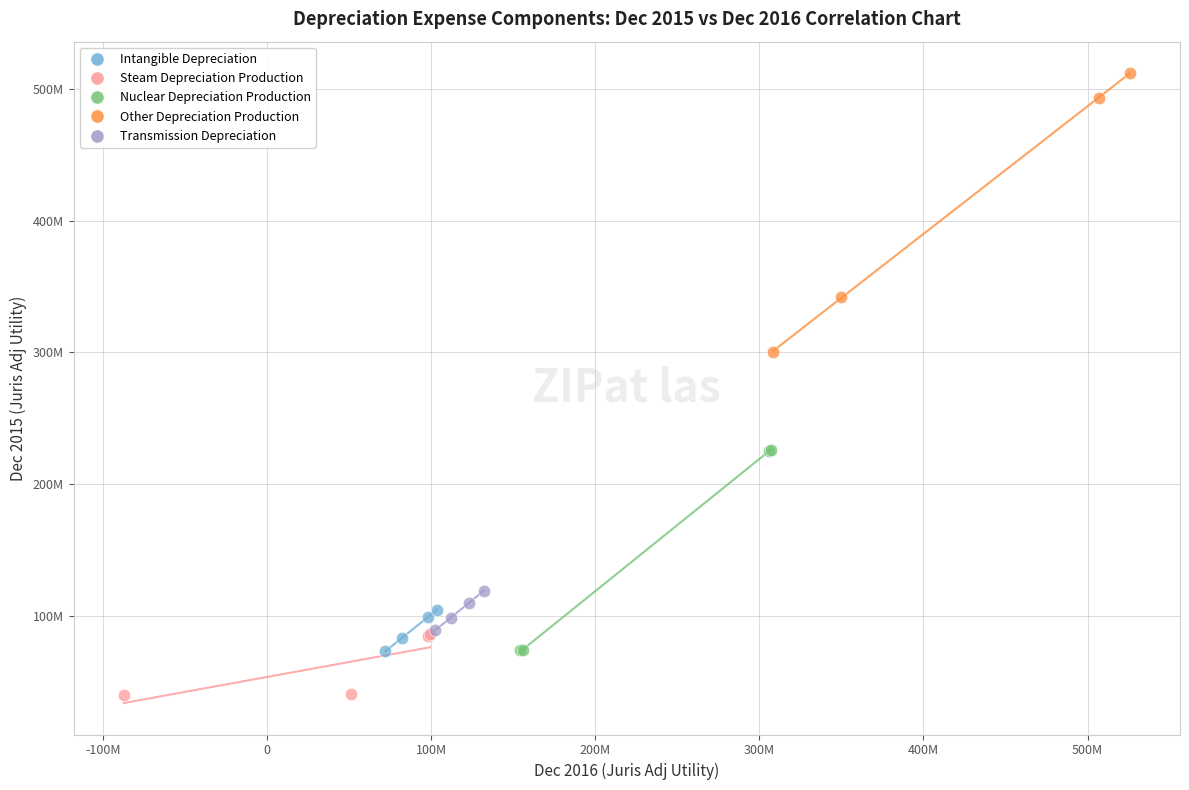

What are all the series names shown in the legend?

Intangible Depreciation, Steam Depreciation Production, Nuclear Depreciation Production, Other Depreciation Production, Transmission Depreciation